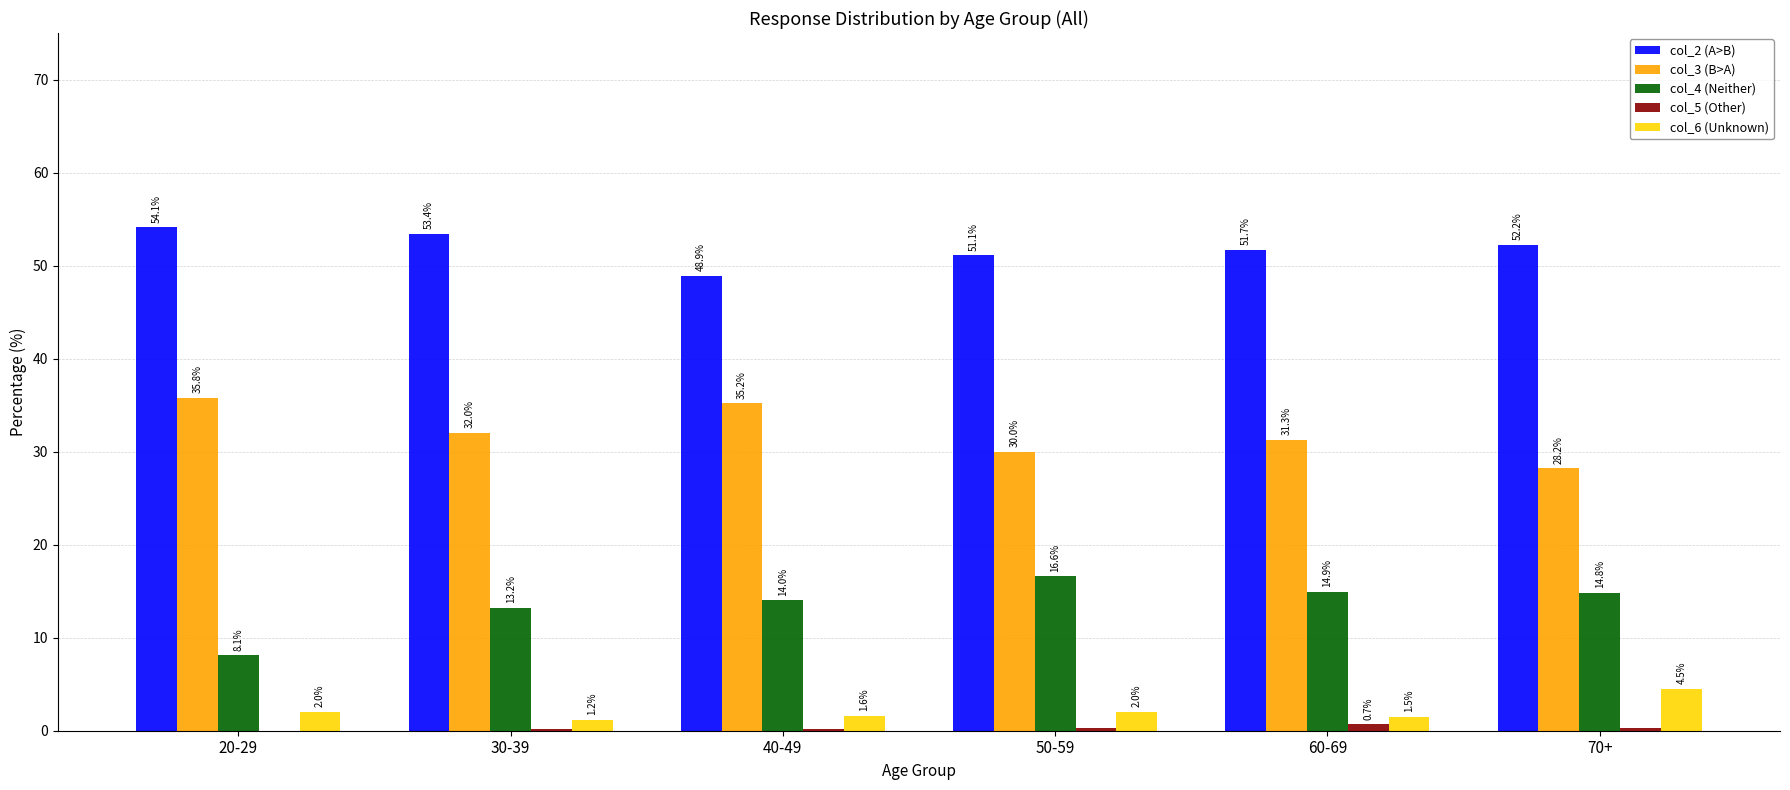

Which label corresponds to the largest value in the chart?

20-29